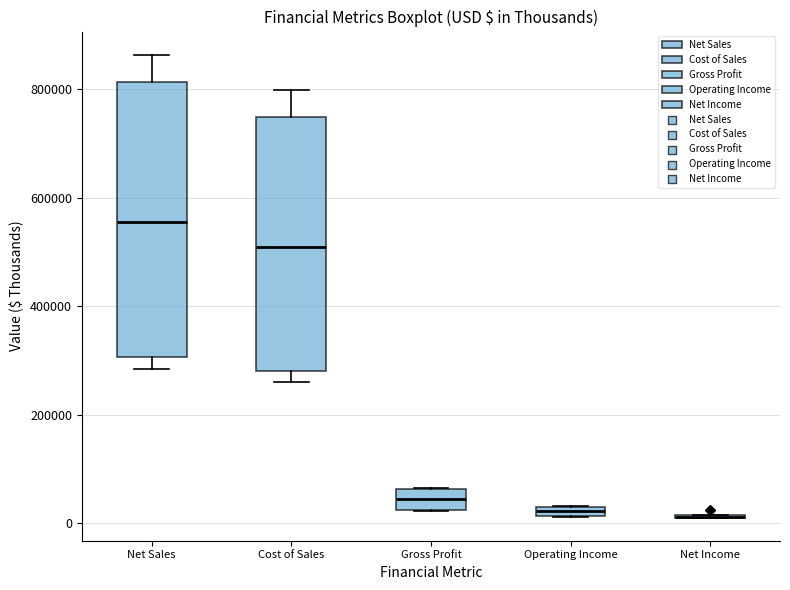

Comparing the boxes themselves (not the whiskers), which one is the tallest?

Net Sales